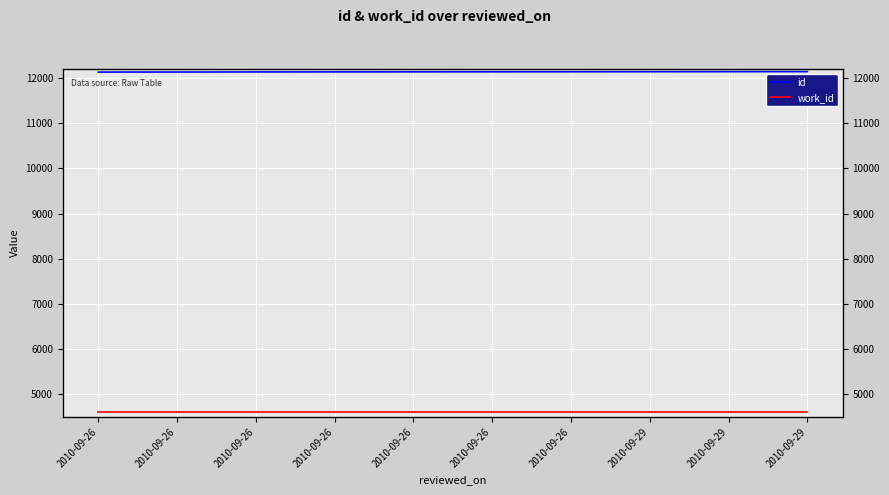

Reading left to right, what are all the values shown in this chart?

id: 2010-09-26=12132	2010-09-26=12133	2010-09-26=12135	2010-09-26=12136	2010-09-26=12137	2010-09-26=12138	2010-09-26=12139	2010-09-29=12140	2010-09-29=12141	2010-09-29=12142
work_id: 2010-09-26=4610	2010-09-26=4610	2010-09-26=4610	2010-09-26=4610	2010-09-26=4610	2010-09-26=4610	2010-09-26=4610	2010-09-29=4610	2010-09-29=4610	2010-09-29=4610